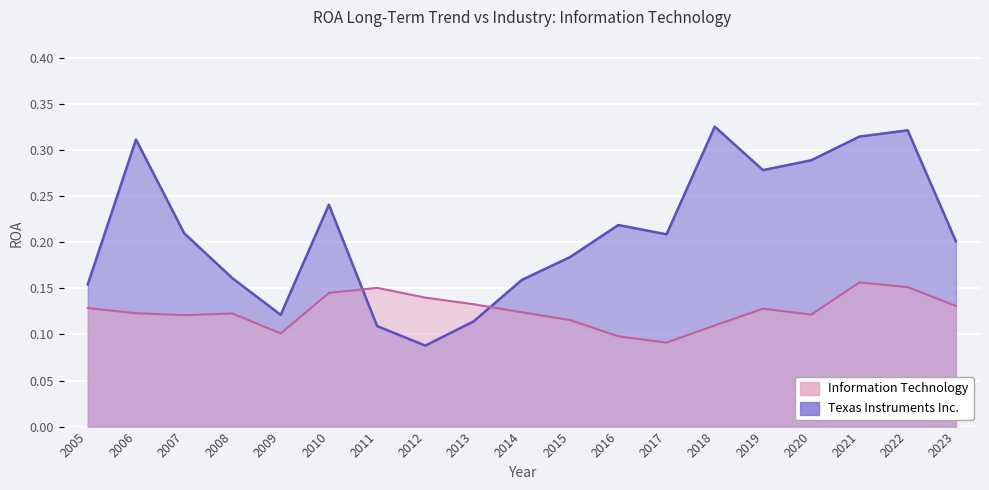

Which series changed the most between 2007 and 2020?

Texas Instruments Inc.